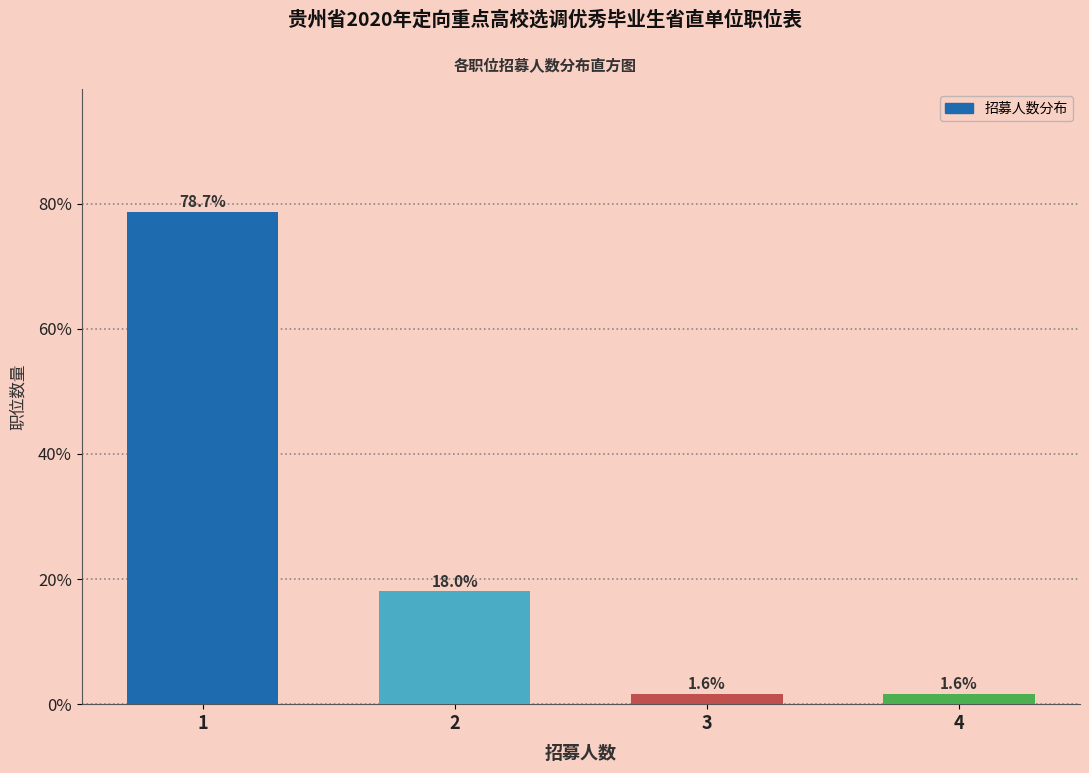

Reading left to right, transcribe all the data shown in this chart.

1=78.7	2=18.0	3=1.6	4=1.6